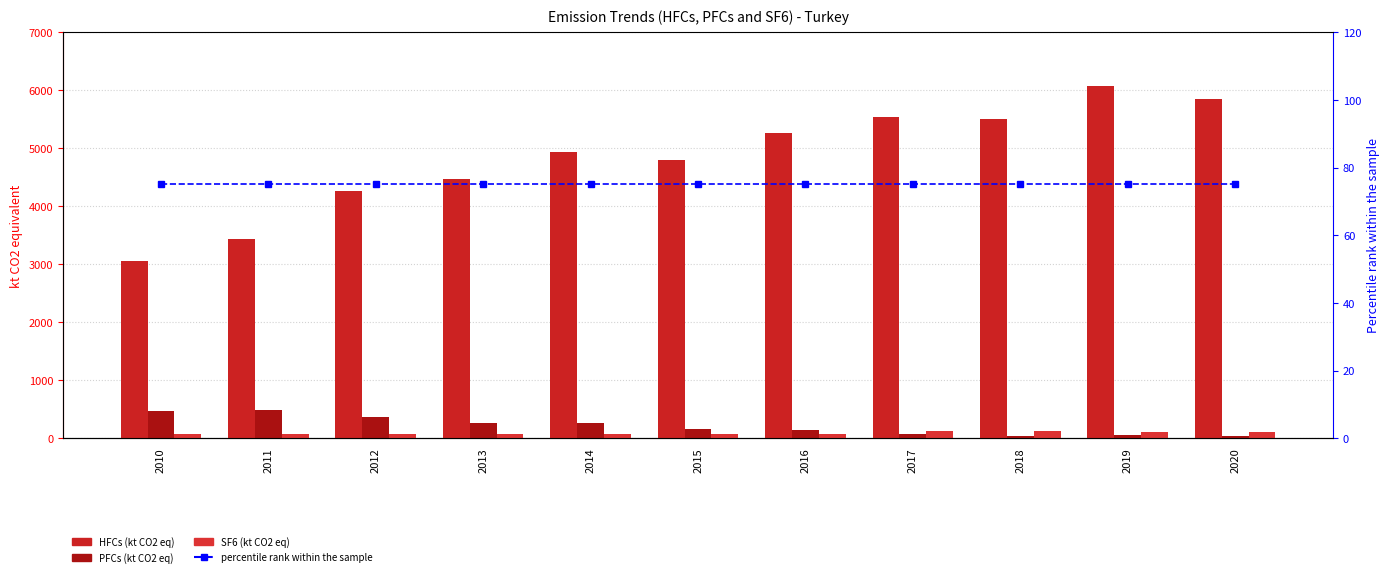

Which series changed the most between 2013 and 2018?

HFCs